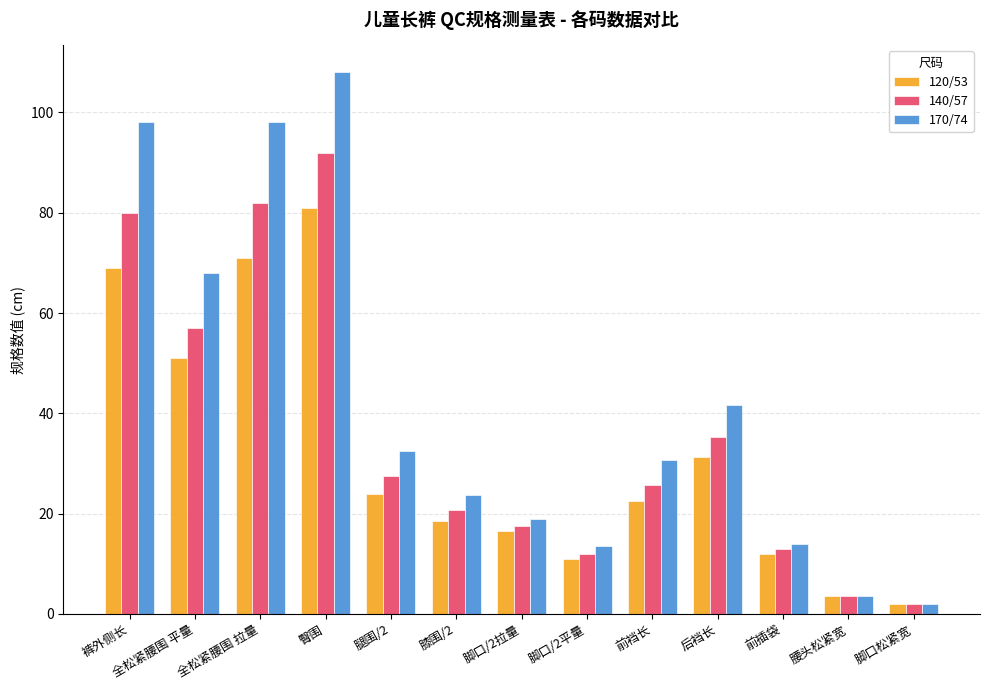

True or false: 170/74 has a value of 32.5 at 腿围/2.

True